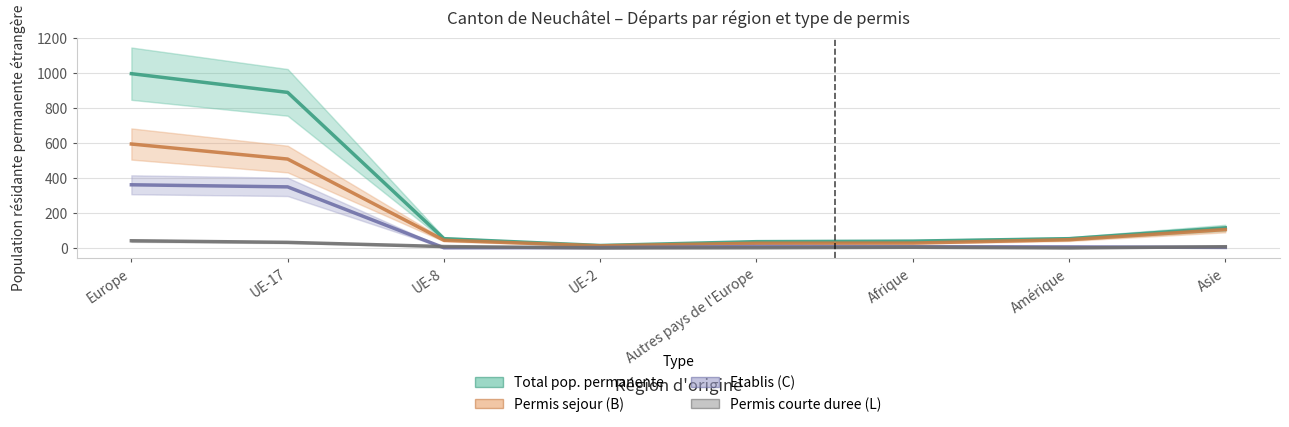

True or false: Total pop. permanente and Permis courte duree (L) intersect in this chart.

False